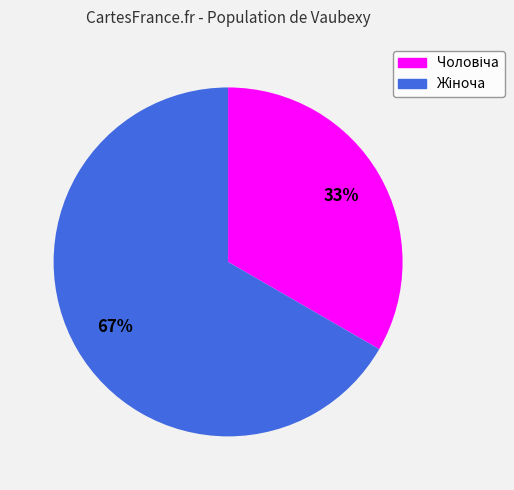

Count the number of slices in the pie.

2